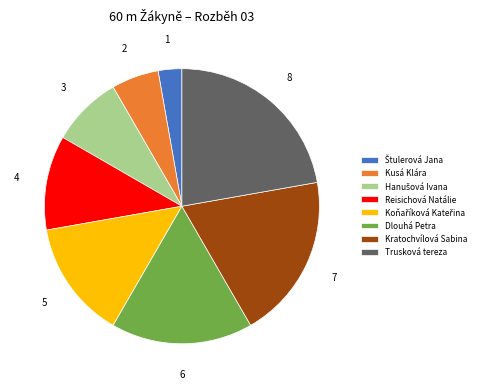

Is there any slice that represents more than half of the pie?

No